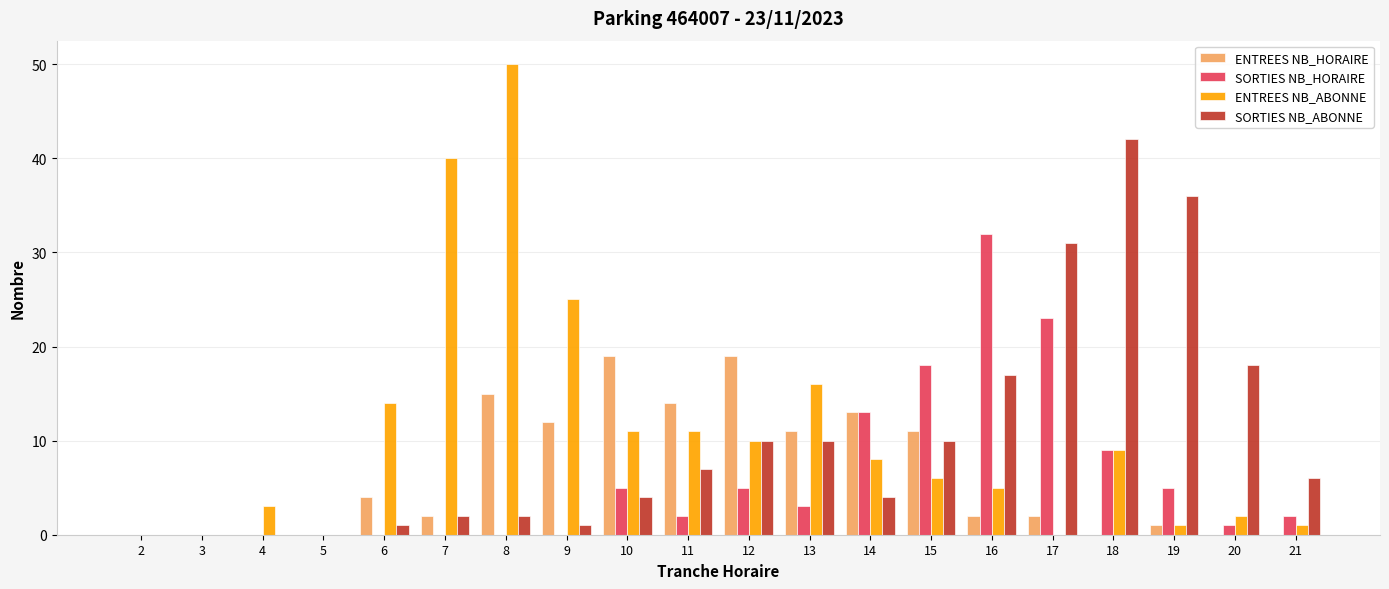

At which label does SORTIES NB_ABONNE reach its peak?

18